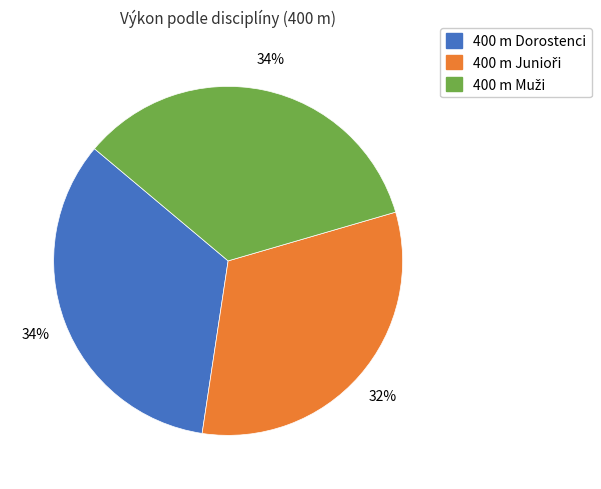

To the nearest percent, what portion does 400 m Dorostenci represent?

34%